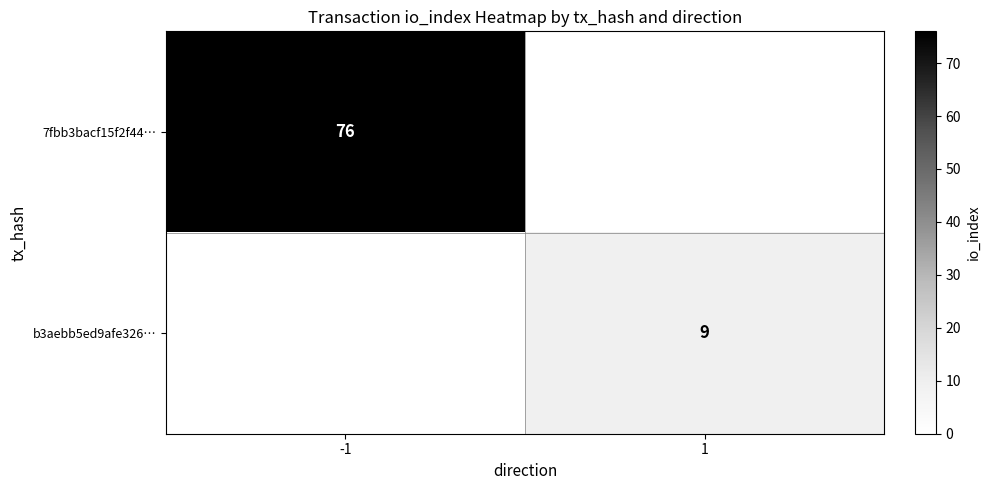

What is the spread (max minus min) of values at 1?

9